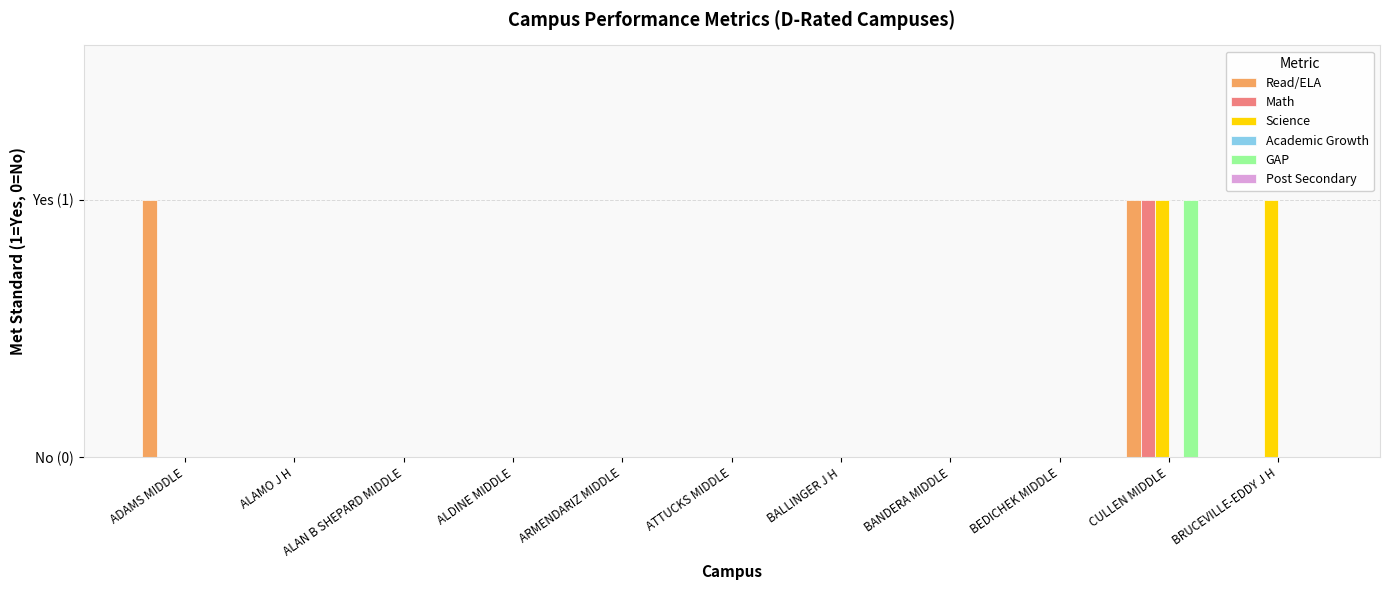

Are the bars grouped side by side (vs. stacked)?

Yes